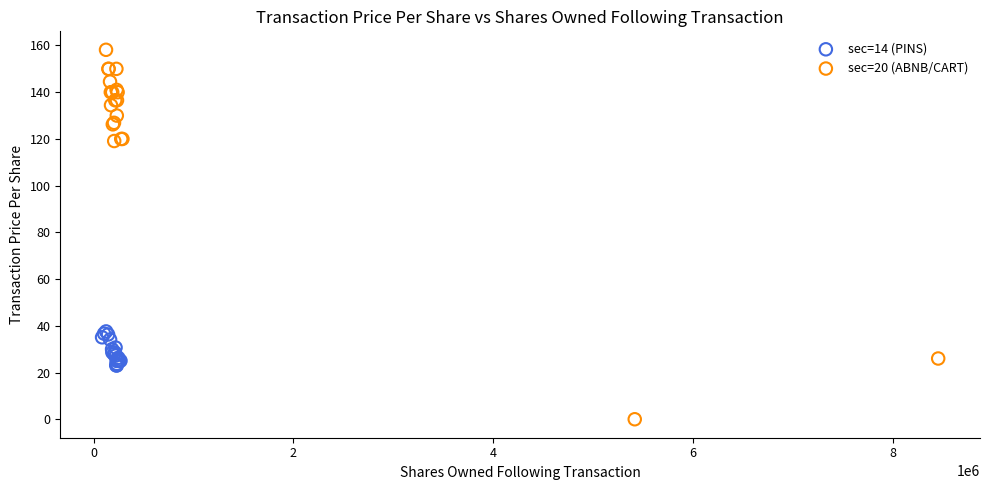

Which series contains the highest Y value?

sec=20 (ABNB/CART)